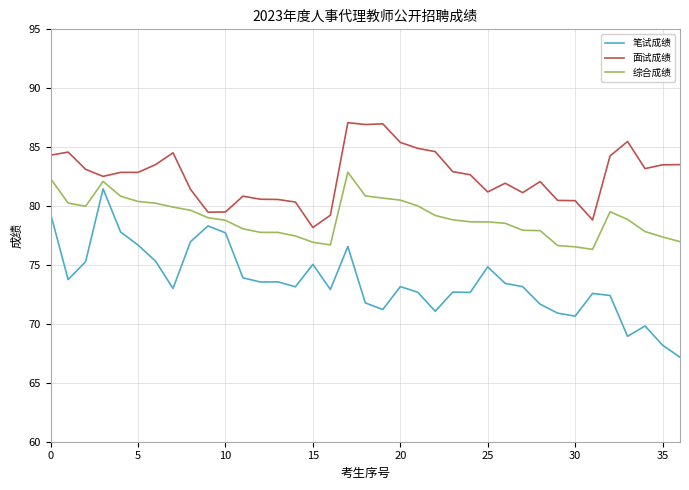

Which series has the largest range (max minus min)?

笔试成绩